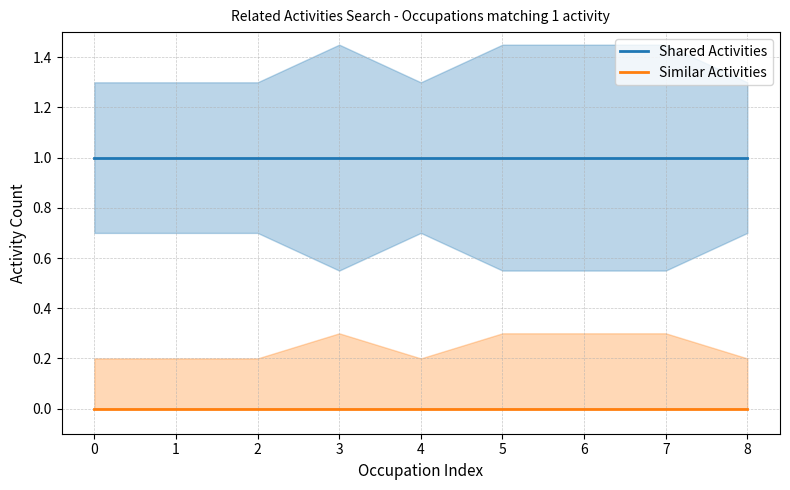

True or false: Shared Activities and Similar Activities intersect in this chart.

False